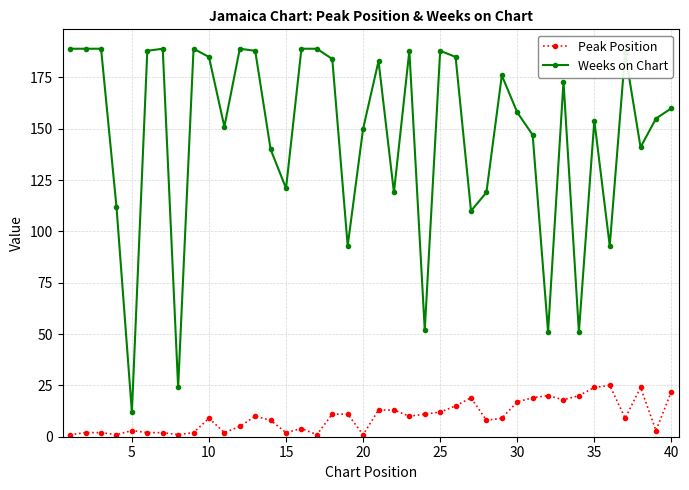

List the series in order of their peak value, highest first.

Weeks on Chart, Peak Position